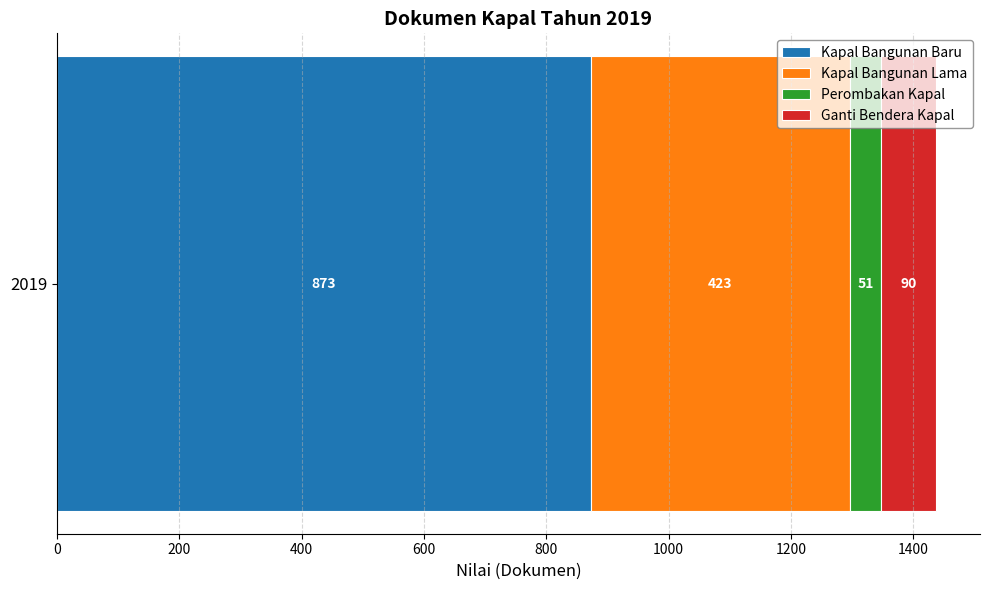

What value does the Kapal Bangunan Baru series have at 2019?

873